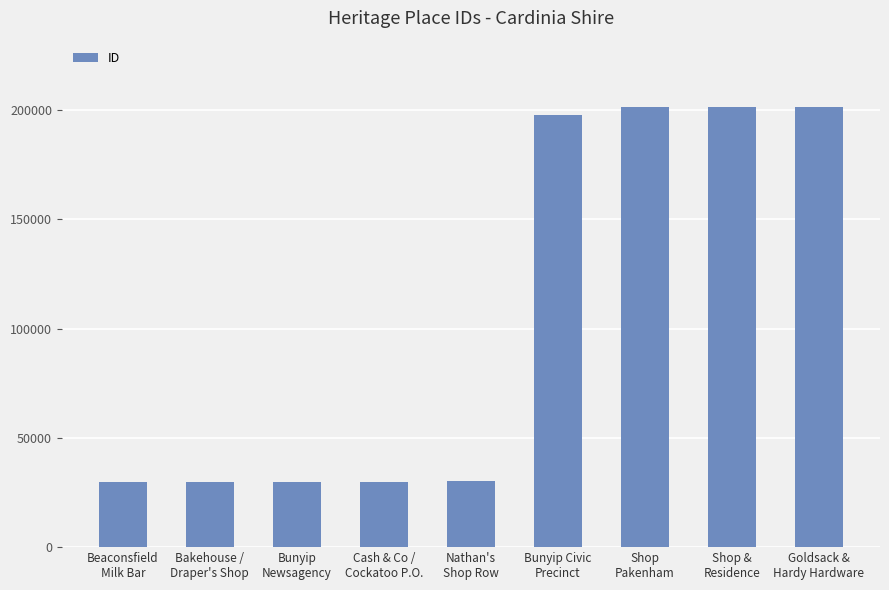

What is the difference between the maximum and second lowest values?

171591